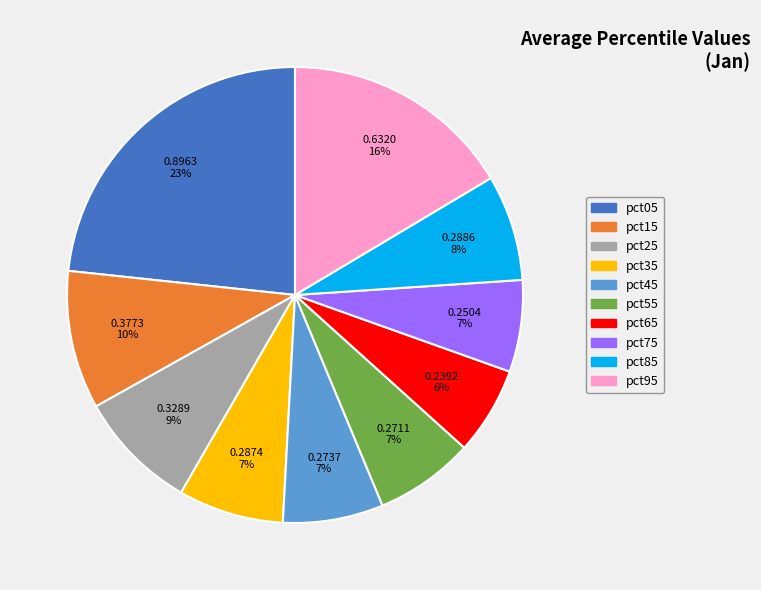

To the nearest percent, what percentage of the pie is pct55?

7%